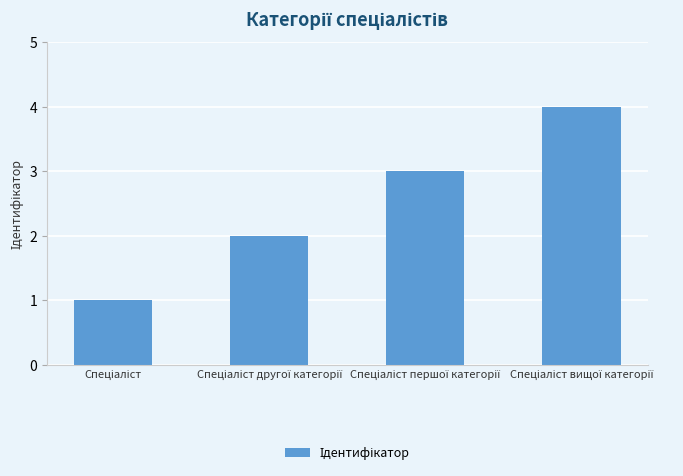

What is the sum of all values?

10